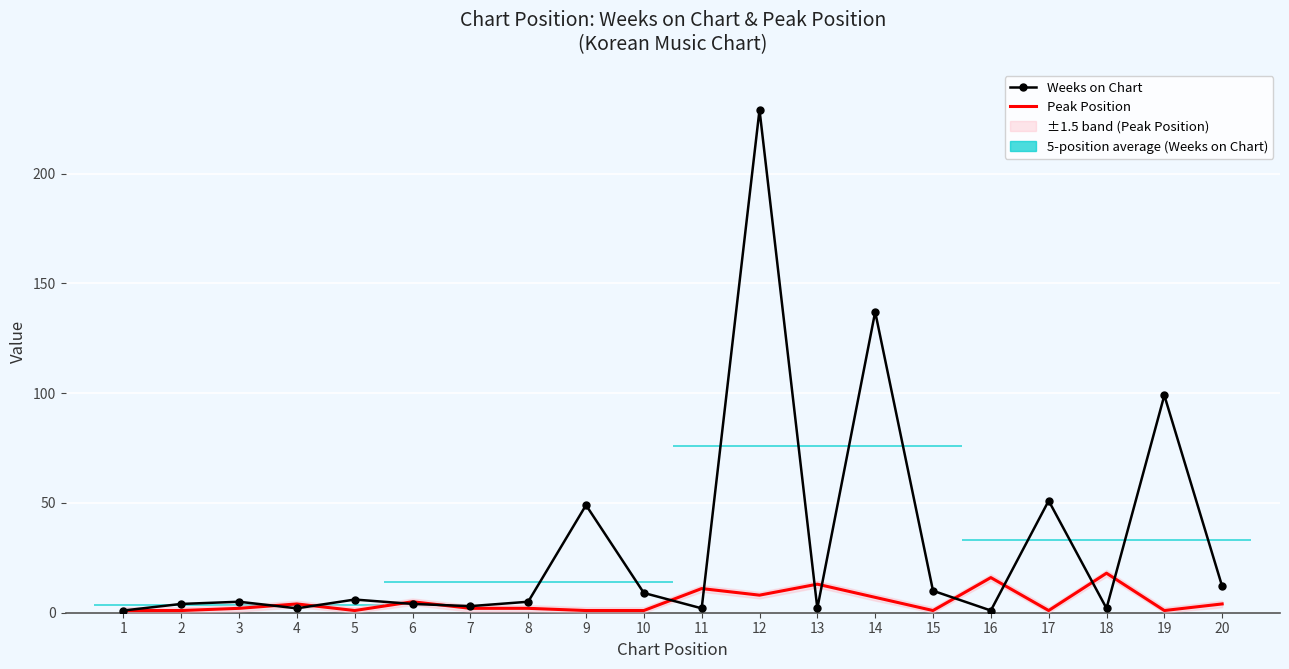

At which category does Weeks on Chart reach its first local peak?

3